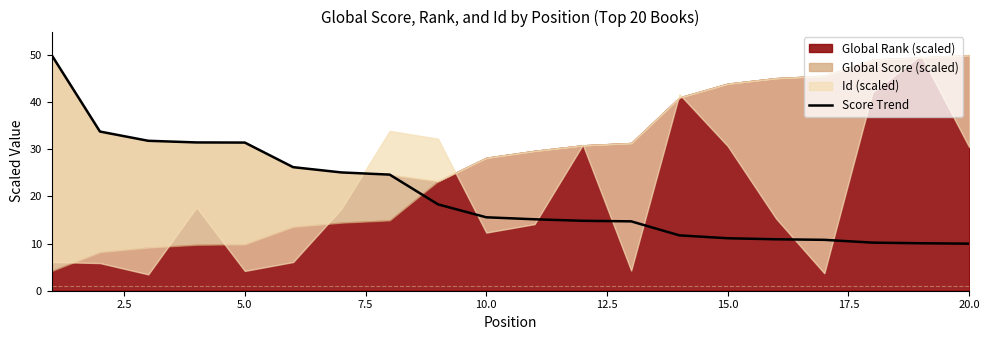

True or false: Score Trend has a value of 5.3 at 20.0.

False